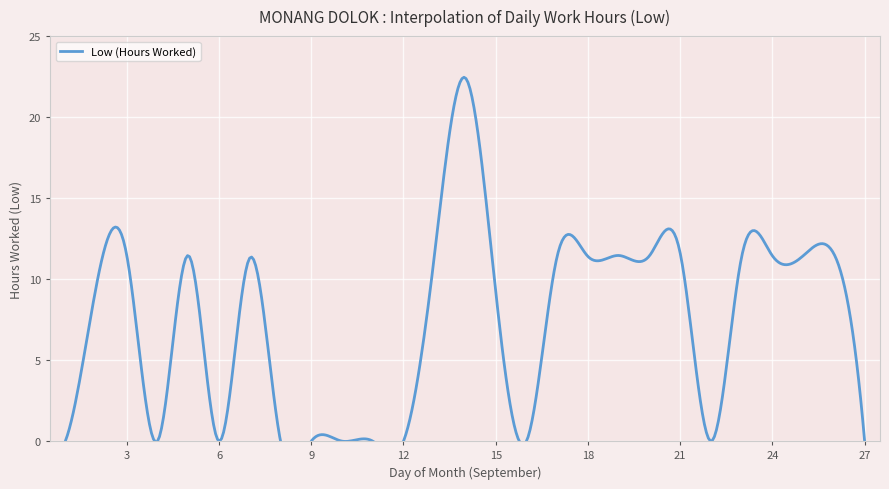

At which category does the data reach its first local peak?

3